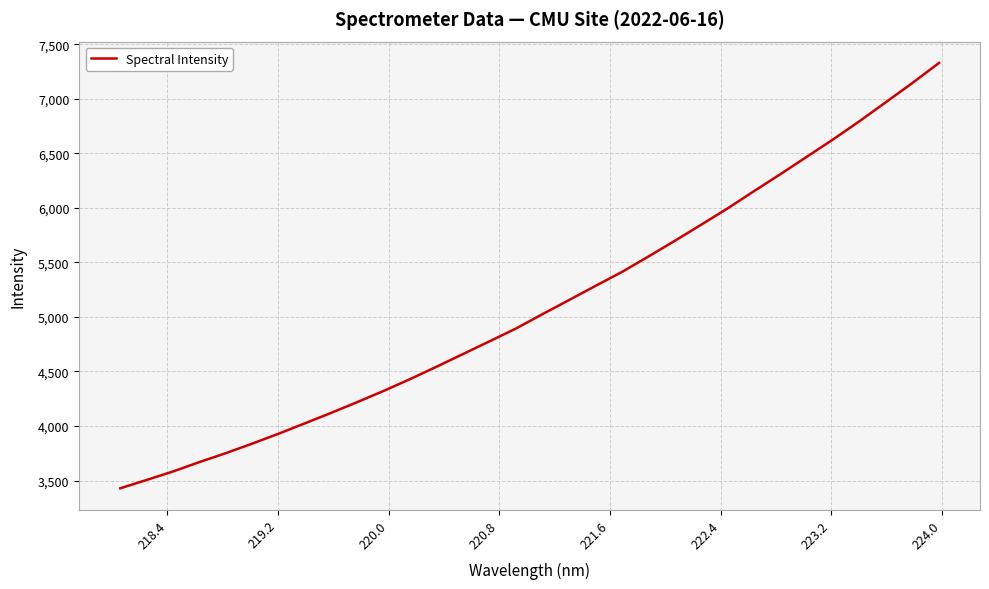

What is the difference between the maximum and second lowest values?

3824.4